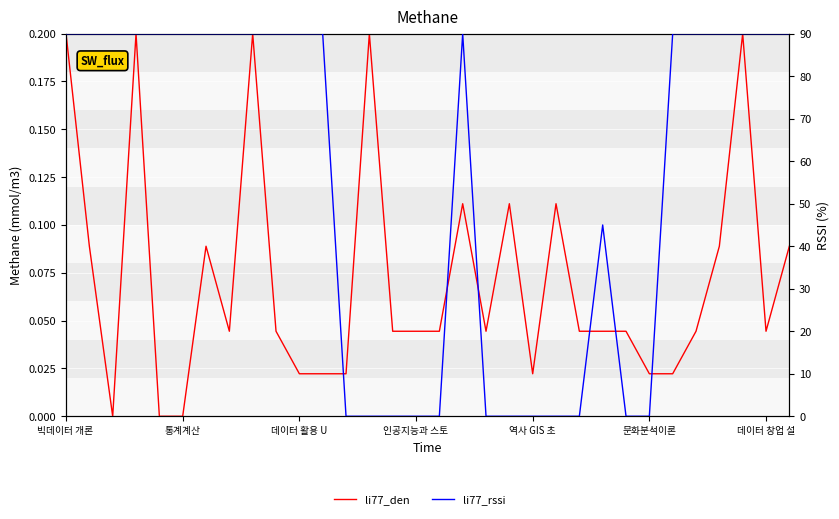

Which has a higher value, 31 or 28?

31